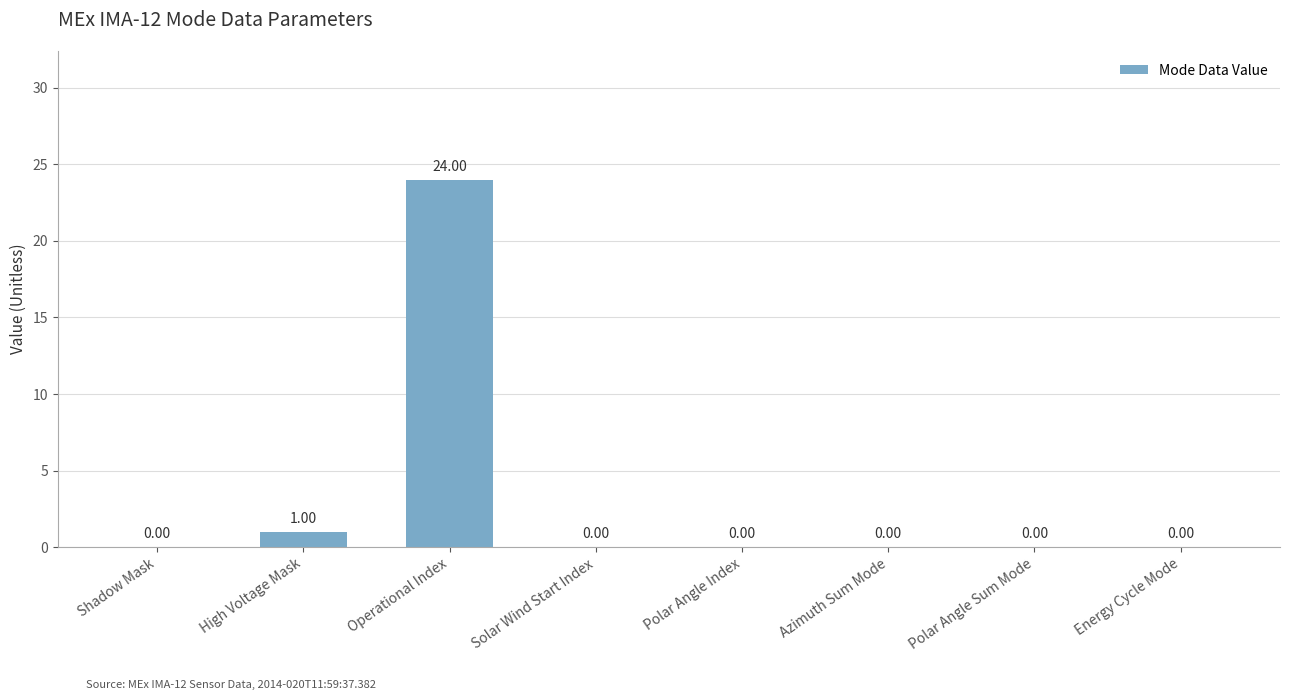

Which label corresponds to the largest value in the chart?

Operational Index